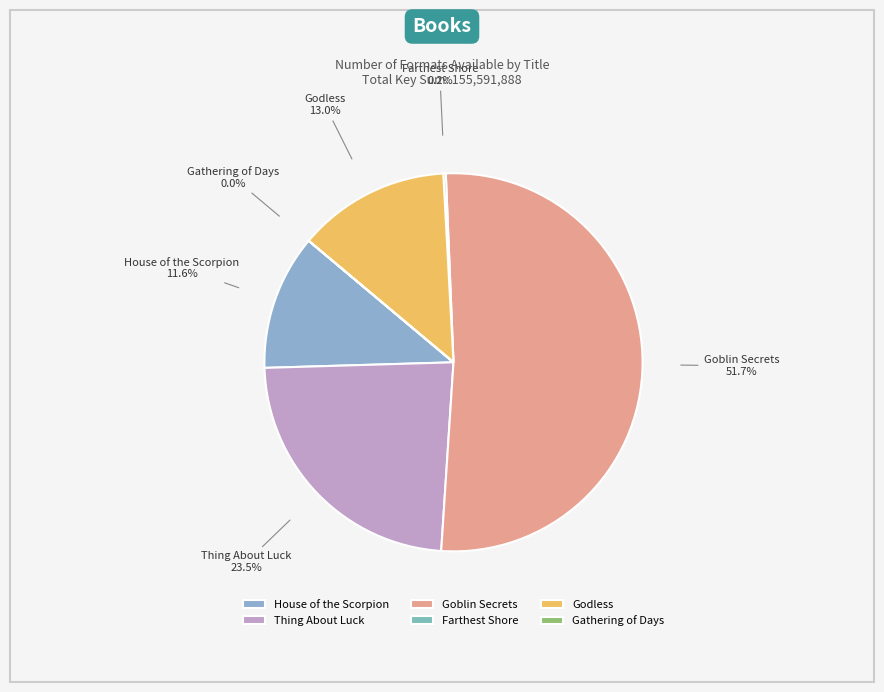

Approximately how many times larger is the value at Thing About Luck compared to Goblin Secrets?

0.5